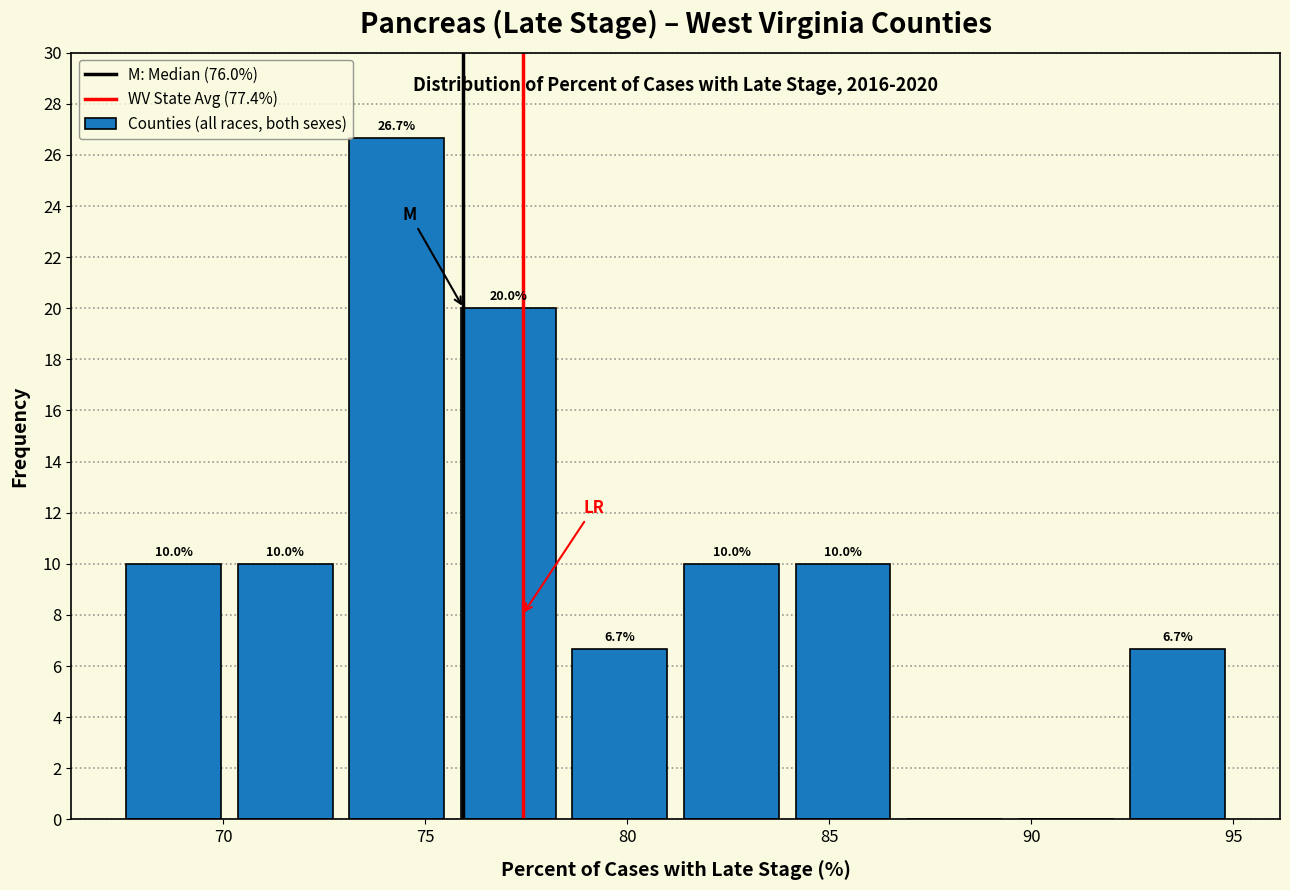

Over which range of the x-axis is the bar tallest?

73.0 to 75.5